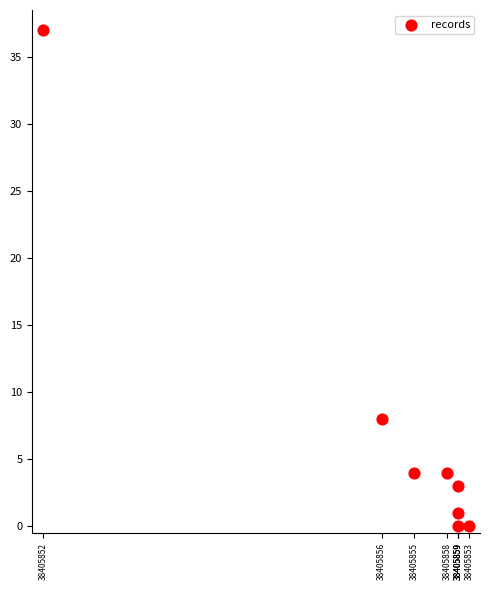

What Y value in the scatter plot is closest to 18?

8